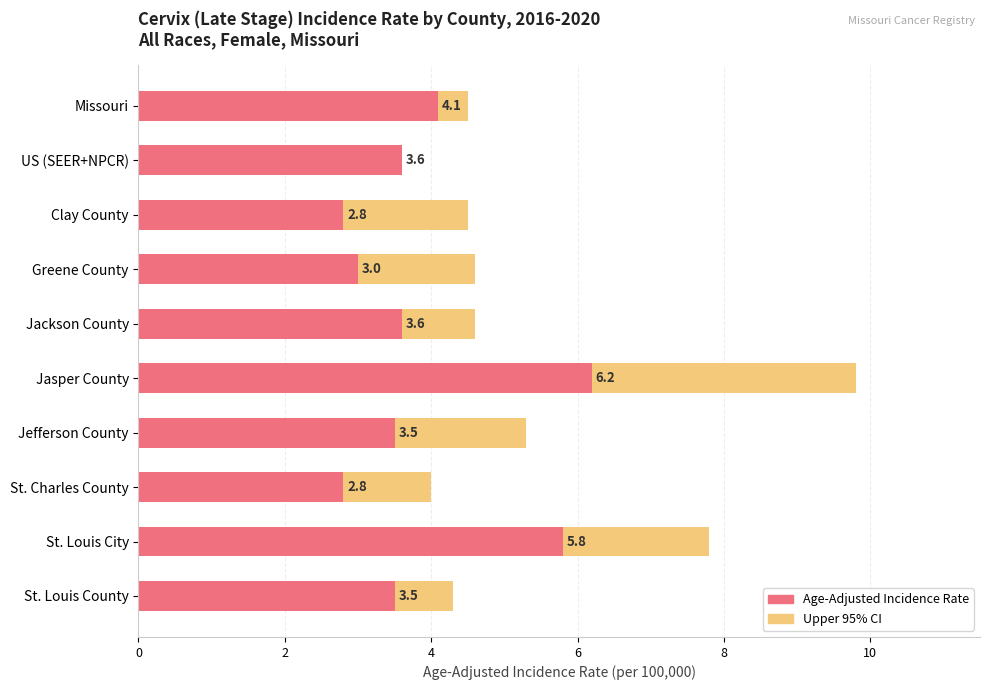

How many bars are there in each group?

2